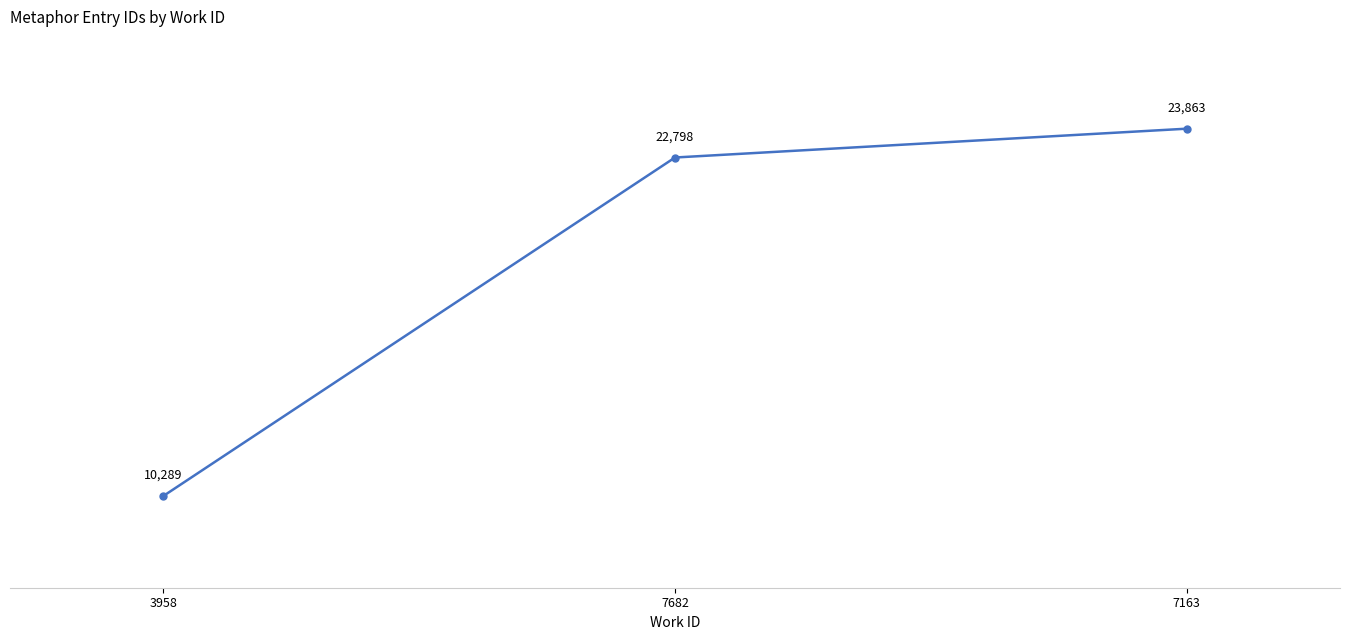

What is the change in value from 7682 to 7163?

+1065